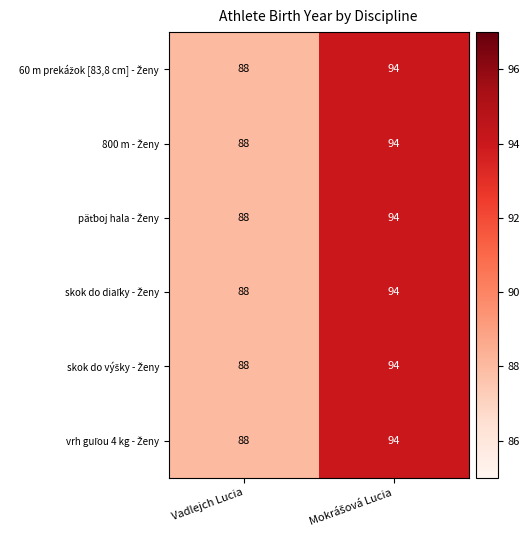

How many distinct data groups are displayed?

6